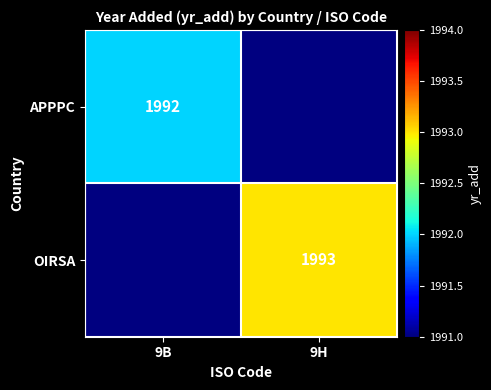

At how many categories does at least one series exceed 1992?

1